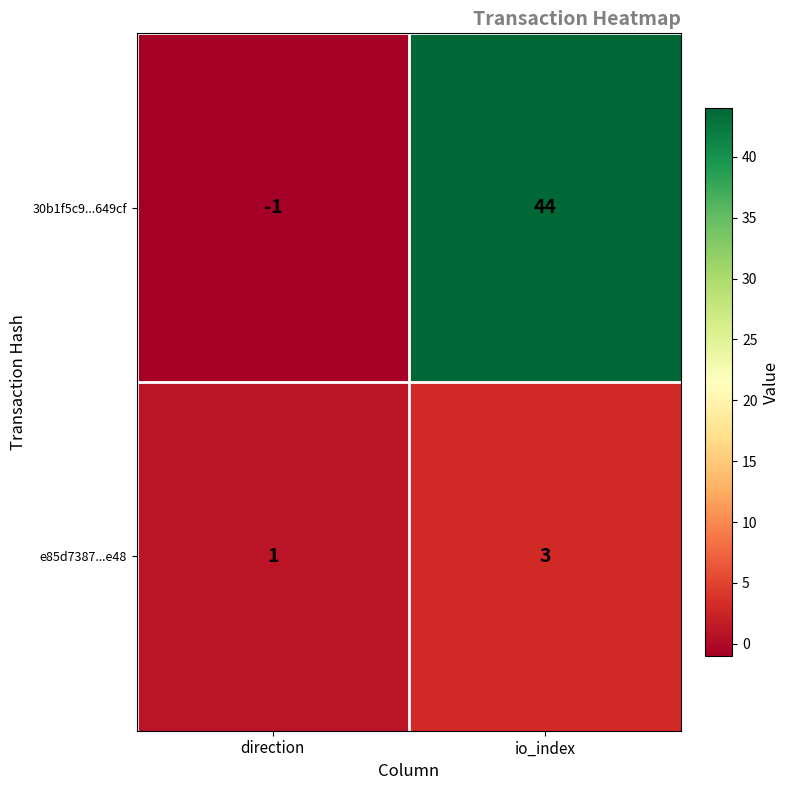

What is the sum of the 30b1f5c9...649cf values at io_index and direction?

43